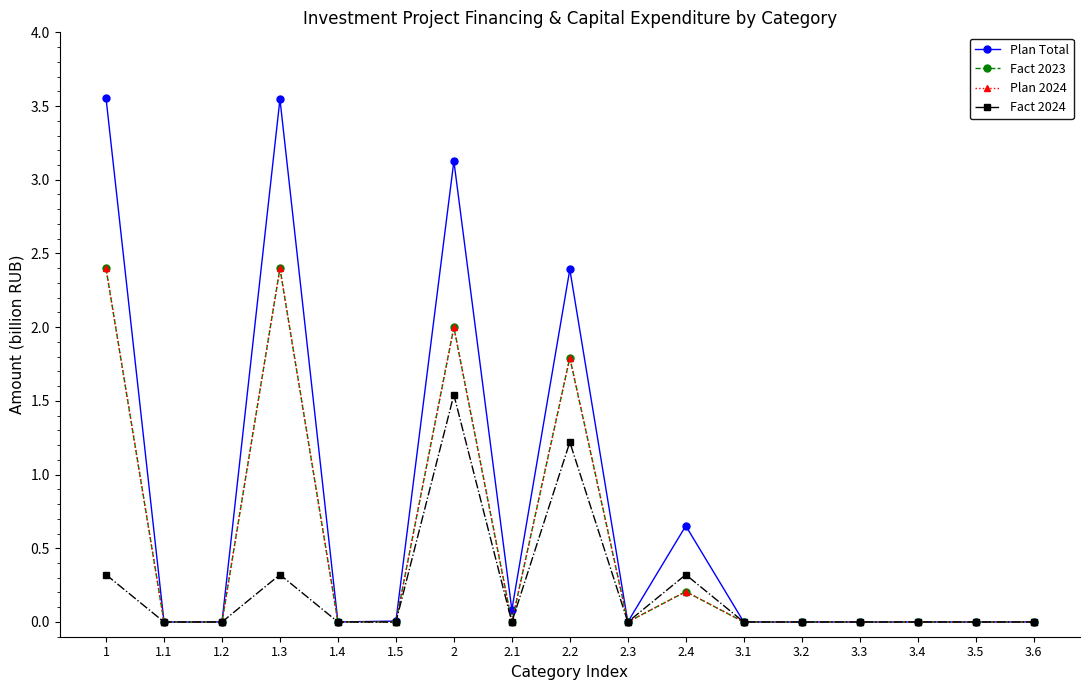

True or false: Plan 2024 and Fact 2024 intersect in this chart.

False